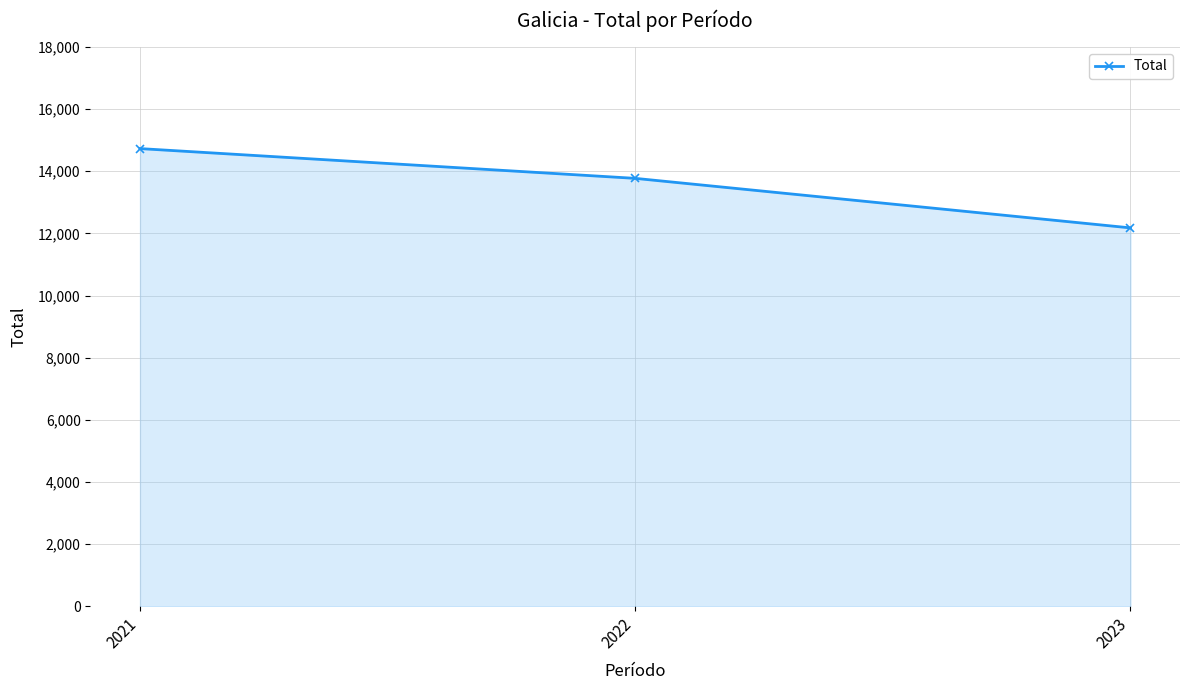

Does the chart have visible grid lines?

Yes